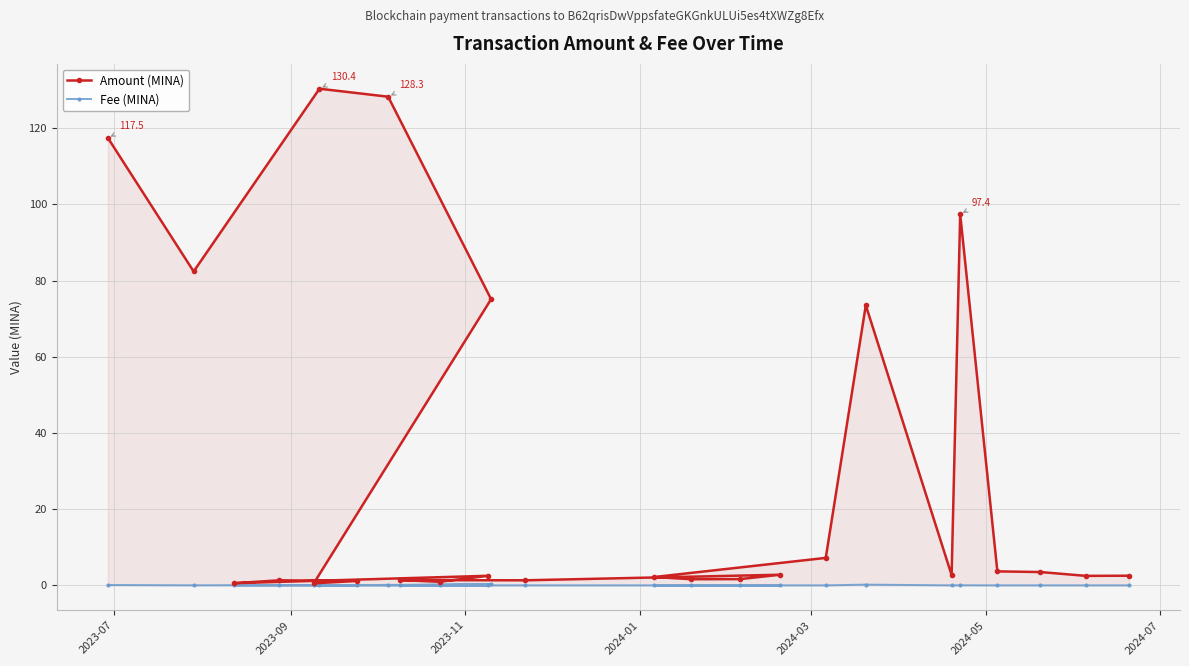

What is the sum of all Amount (MINA) values?

744.8